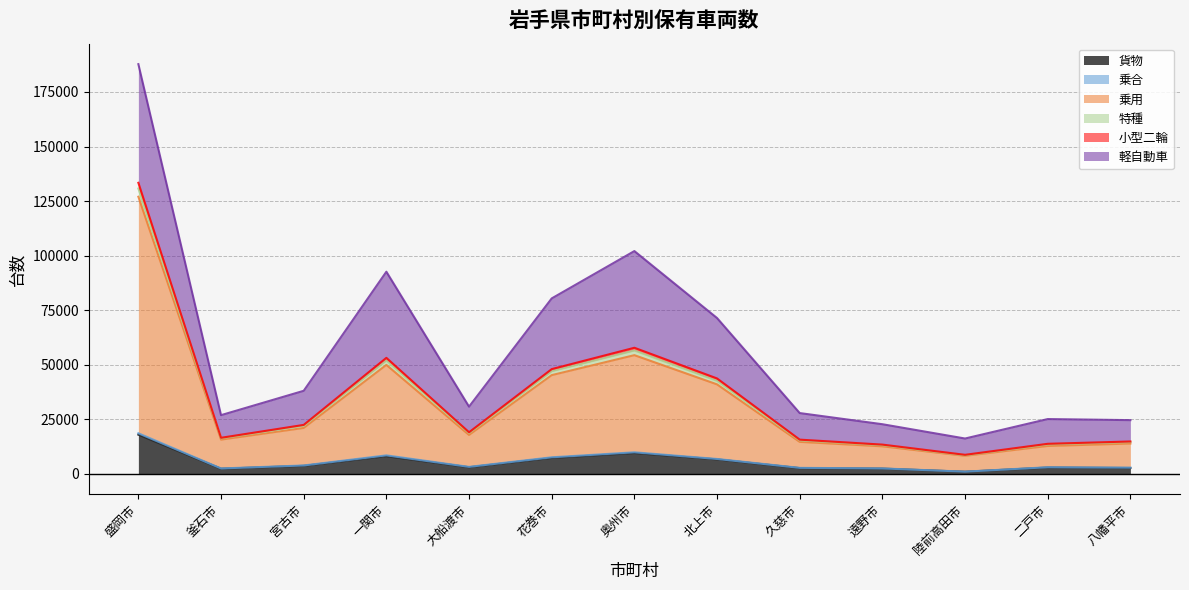

Is it true that 乗用 equals 8260 at 陸前高田市?

True